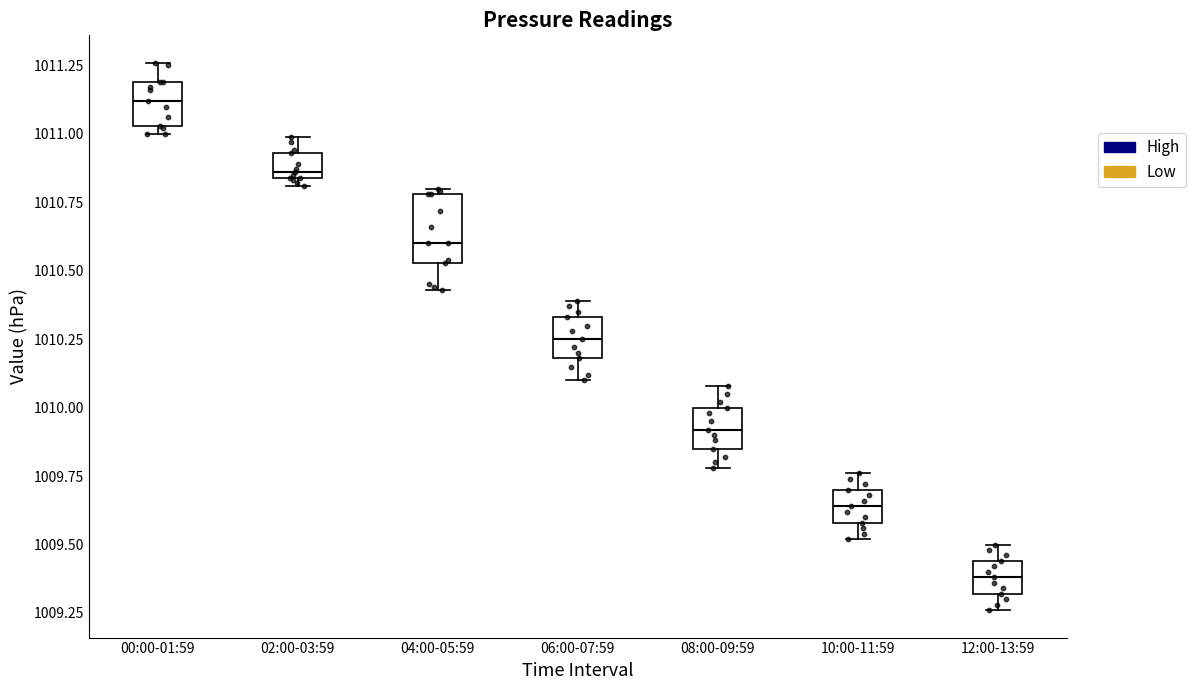

Comparing the boxes themselves (not the whiskers), which one is the tallest?

04:00-05:59